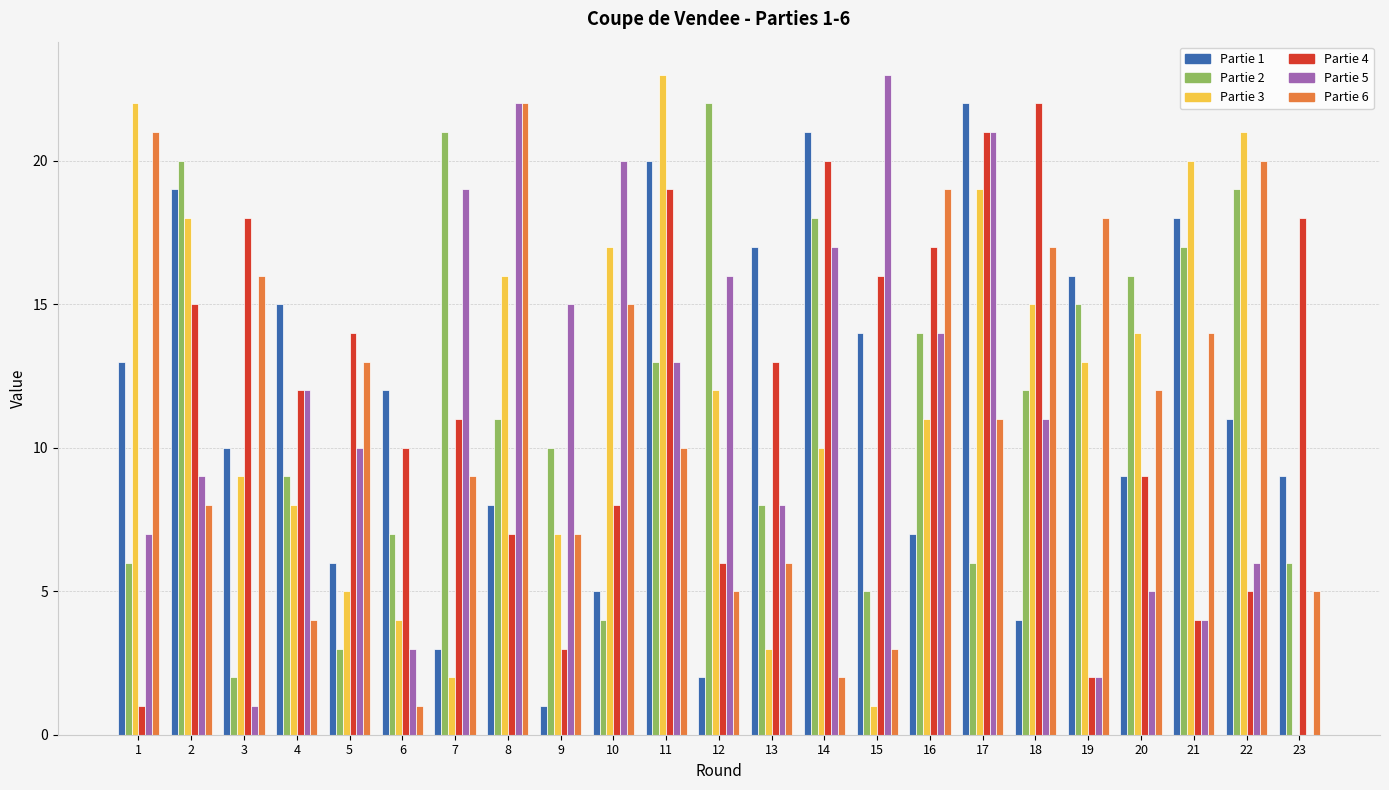

The value of Partie 4 at 5 is 14. True or false?

True